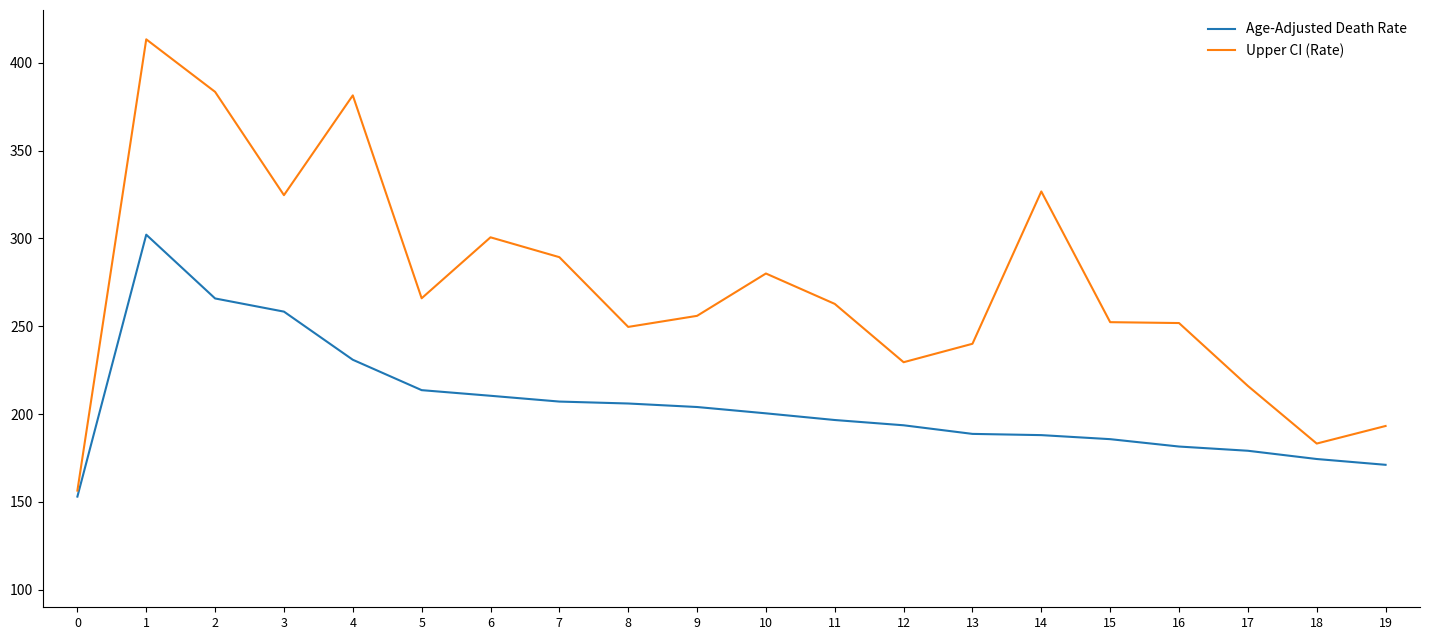

True or false: Age-Adjusted Death Rate has a value of 353.5 at 3.

False